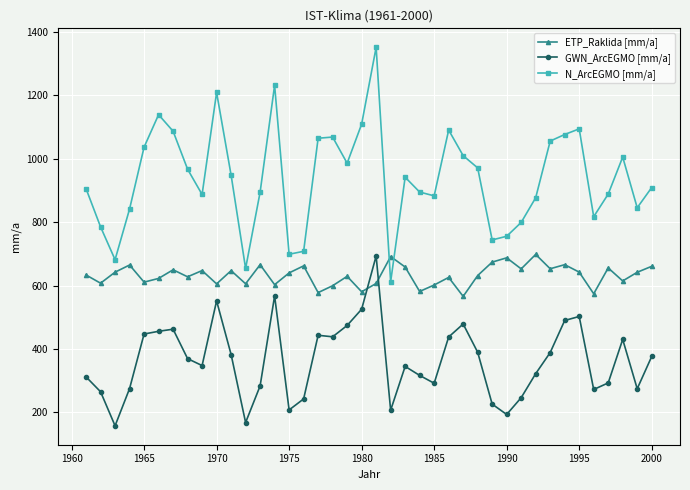

What is the average value of the N_ArcEGMO [mm/a] series?

938.0